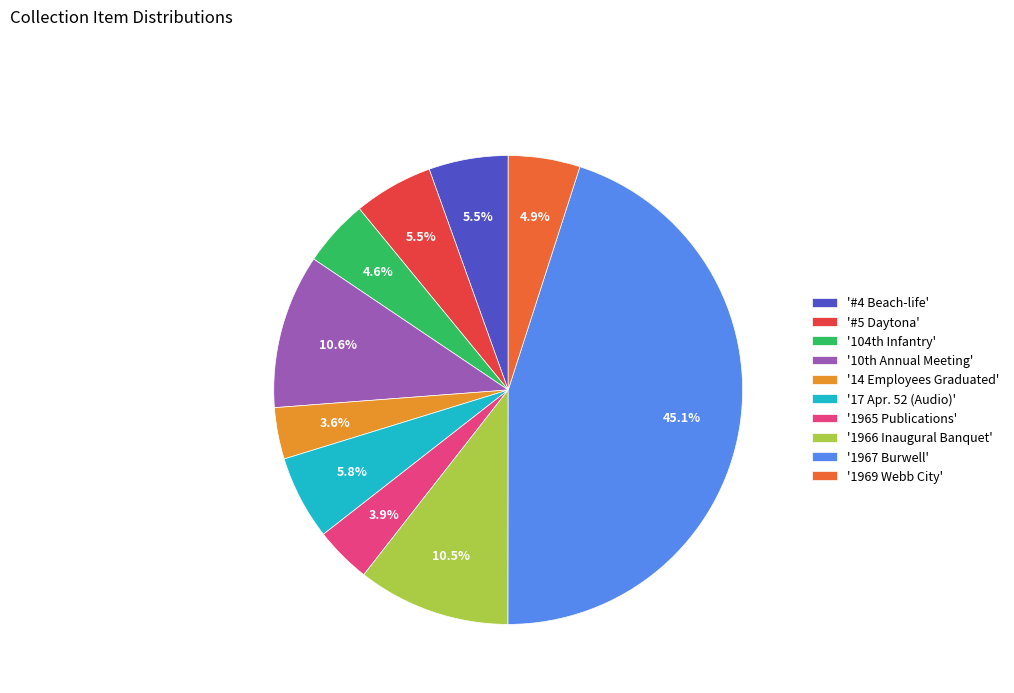

What is the largest slice in the pie chart?

'1967 Burwell'